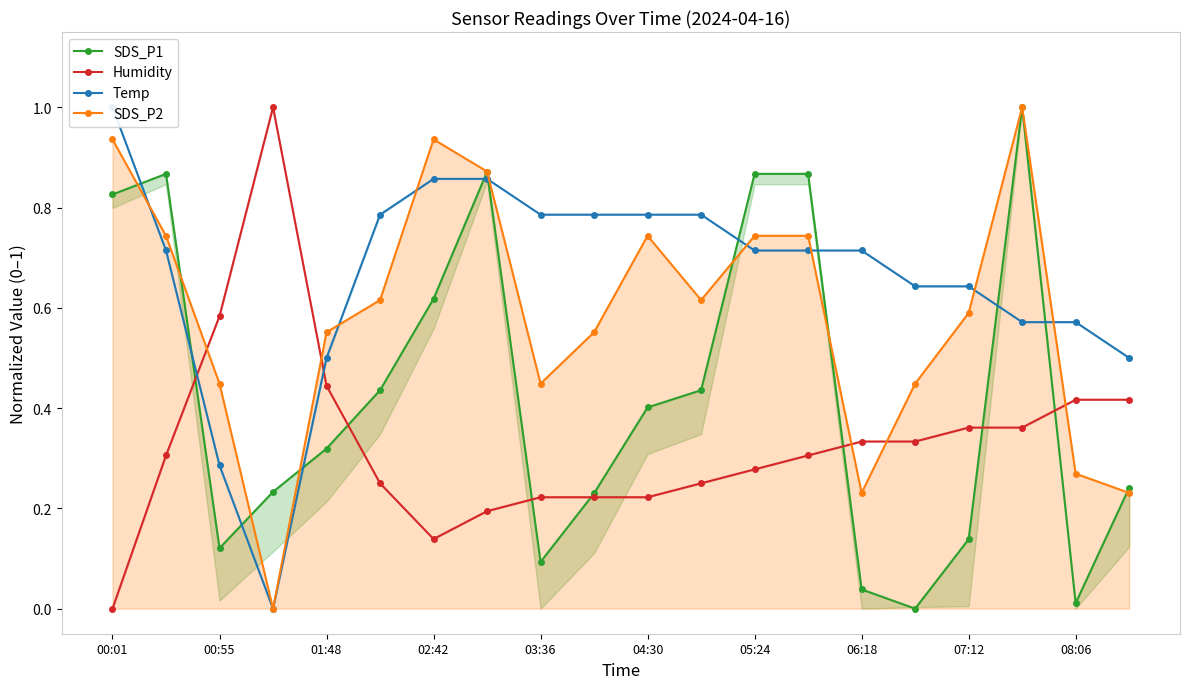

At which label is Humidity closest to 0?

00:01